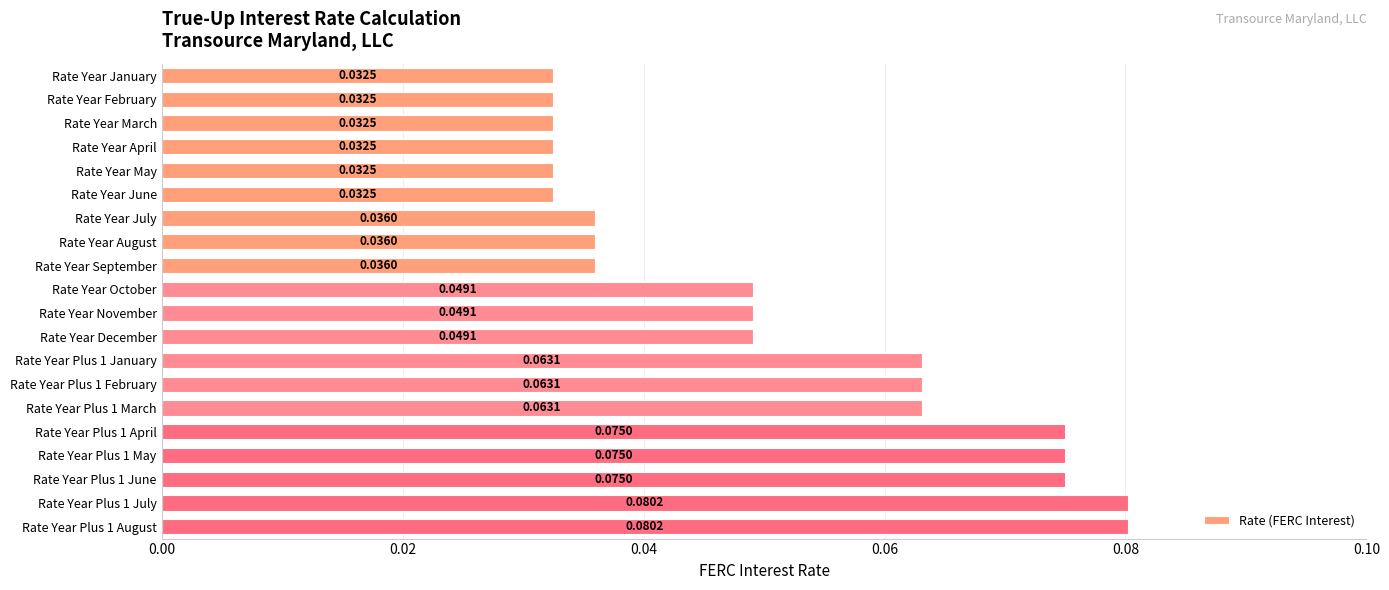

Which has a higher value, Rate Year September or Rate Year December?

Rate Year December